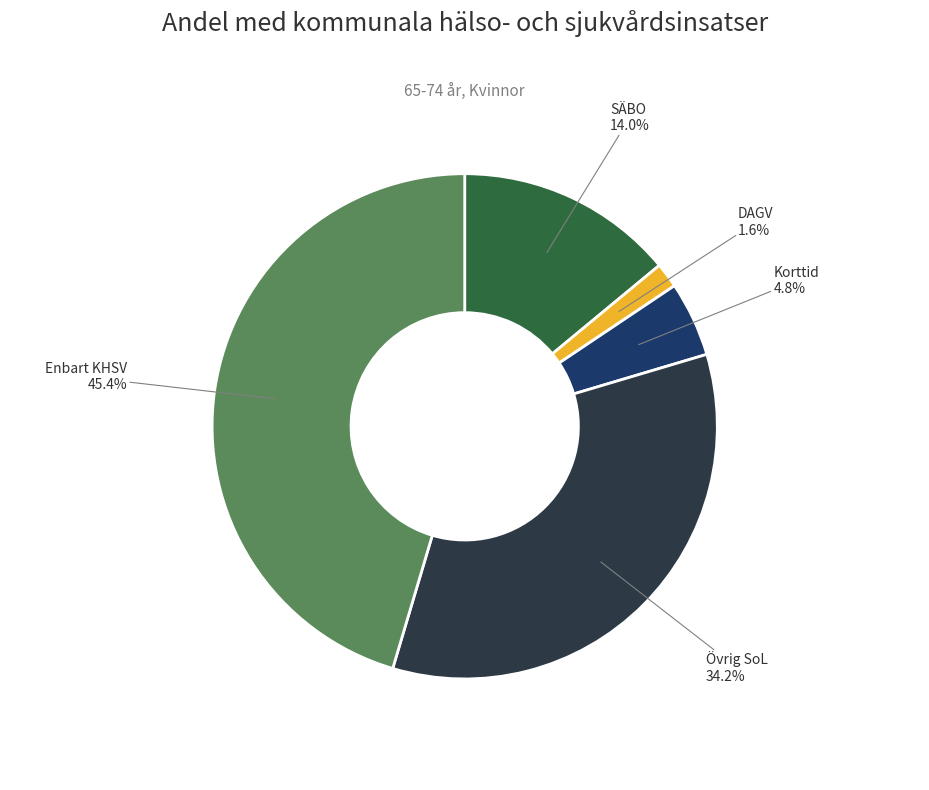

Is there a majority slice in this chart?

No